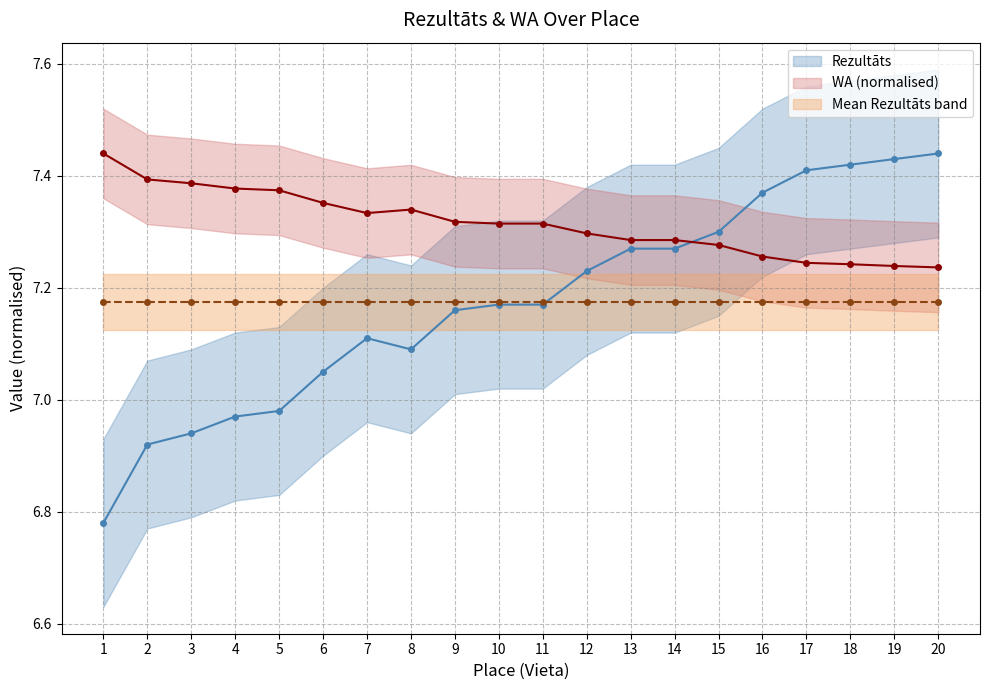

The Rezultāts series shows 11.2 at 4. True or false?

False